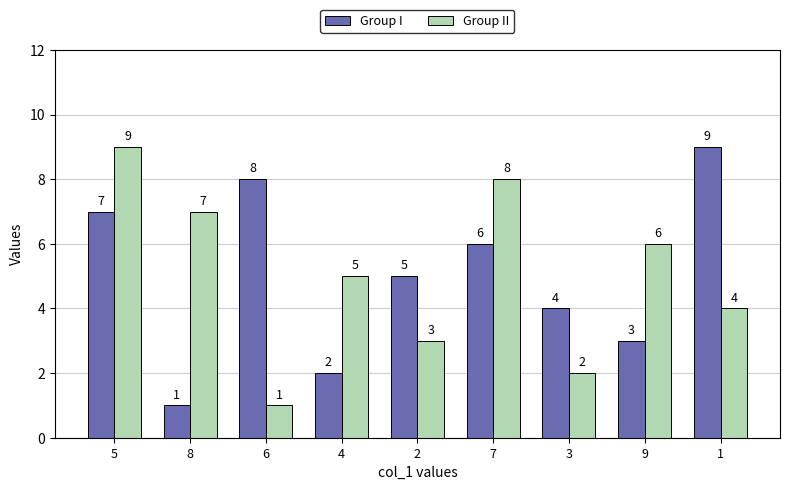

Reading right to left, extract all data points from this chart.

Group I: 9	3	4	6	5	2	8	1	7
Group II: 4	6	2	8	3	5	1	7	9